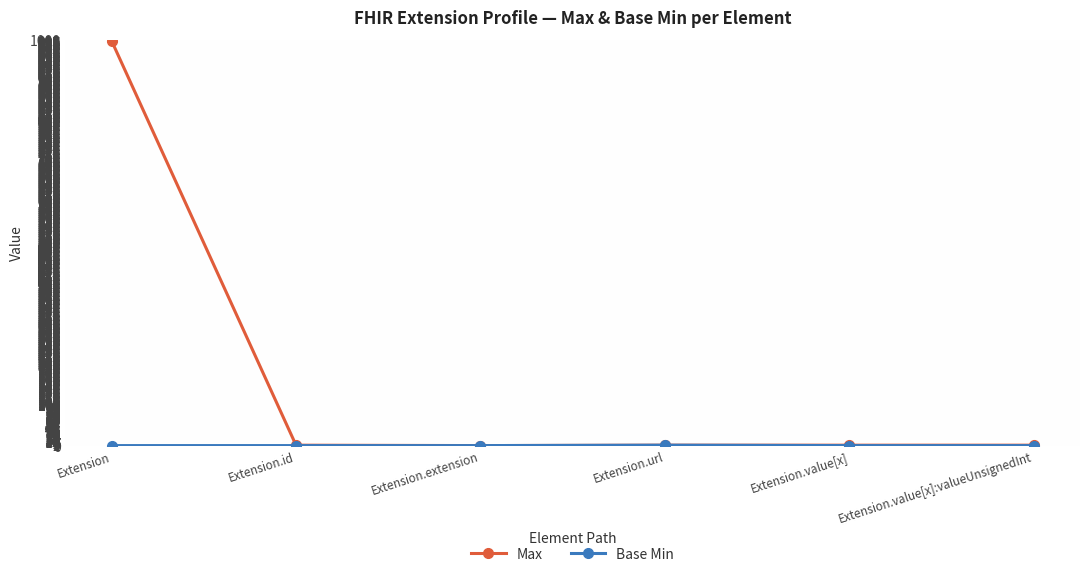

True or false: Max has a value of 0 at Extension.extension.

True